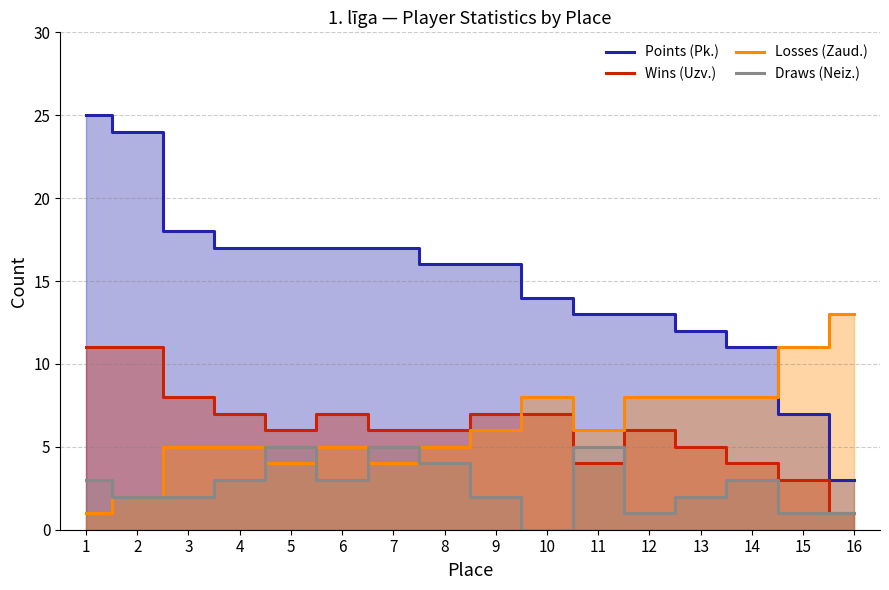

What is the total value across all series at 12?

28